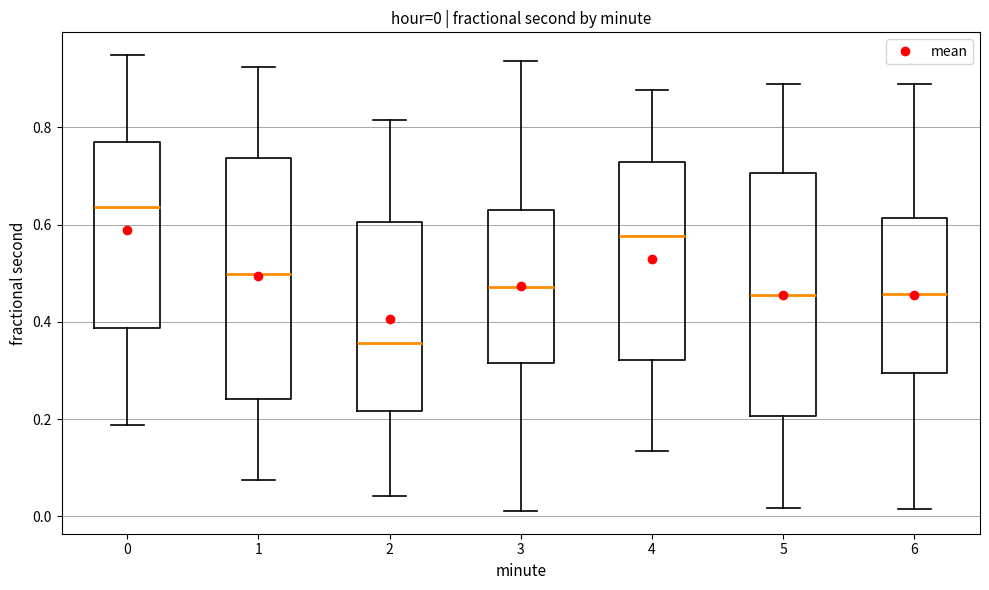

Which box has the highest median line?

0